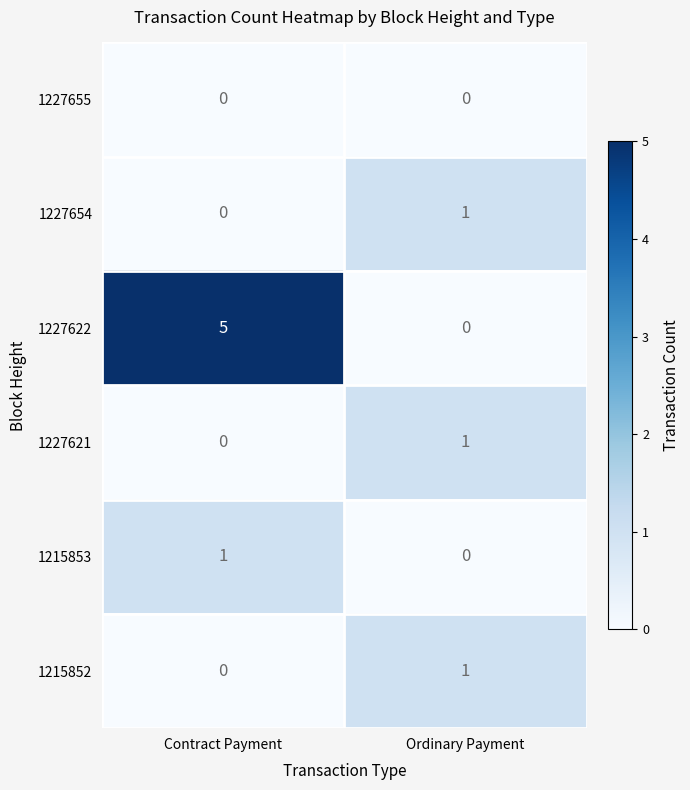

Reading left to right, extract all data points from this chart.

1227655: Contract Payment=0	Ordinary Payment=0
1227654: Contract Payment=0	Ordinary Payment=1
1227622: Contract Payment=5	Ordinary Payment=0
1227621: Contract Payment=0	Ordinary Payment=1
1215853: Contract Payment=1	Ordinary Payment=0
1215852: Contract Payment=0	Ordinary Payment=1